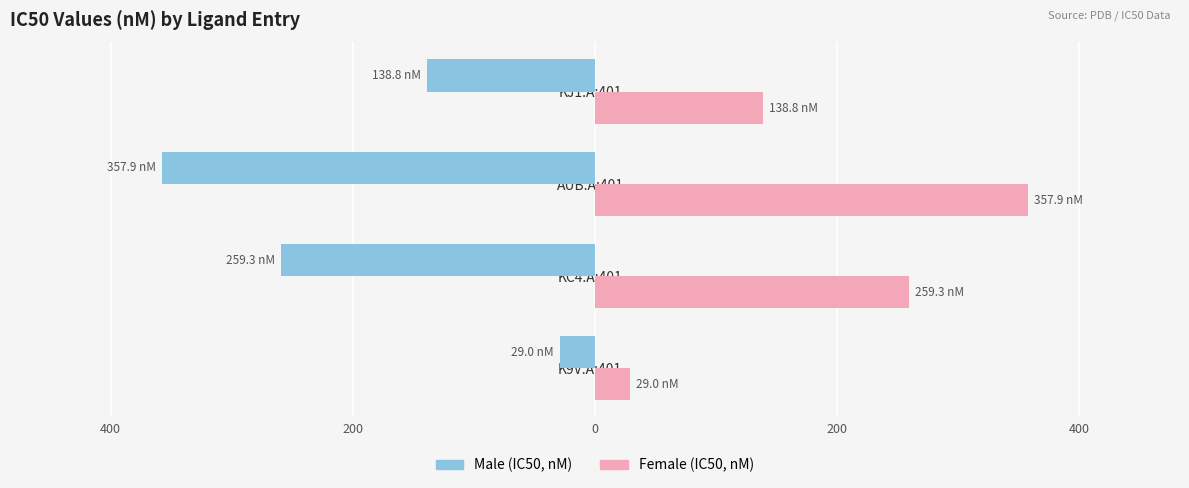

What is the value of the Female bar at the 3rd from the left?

357.9